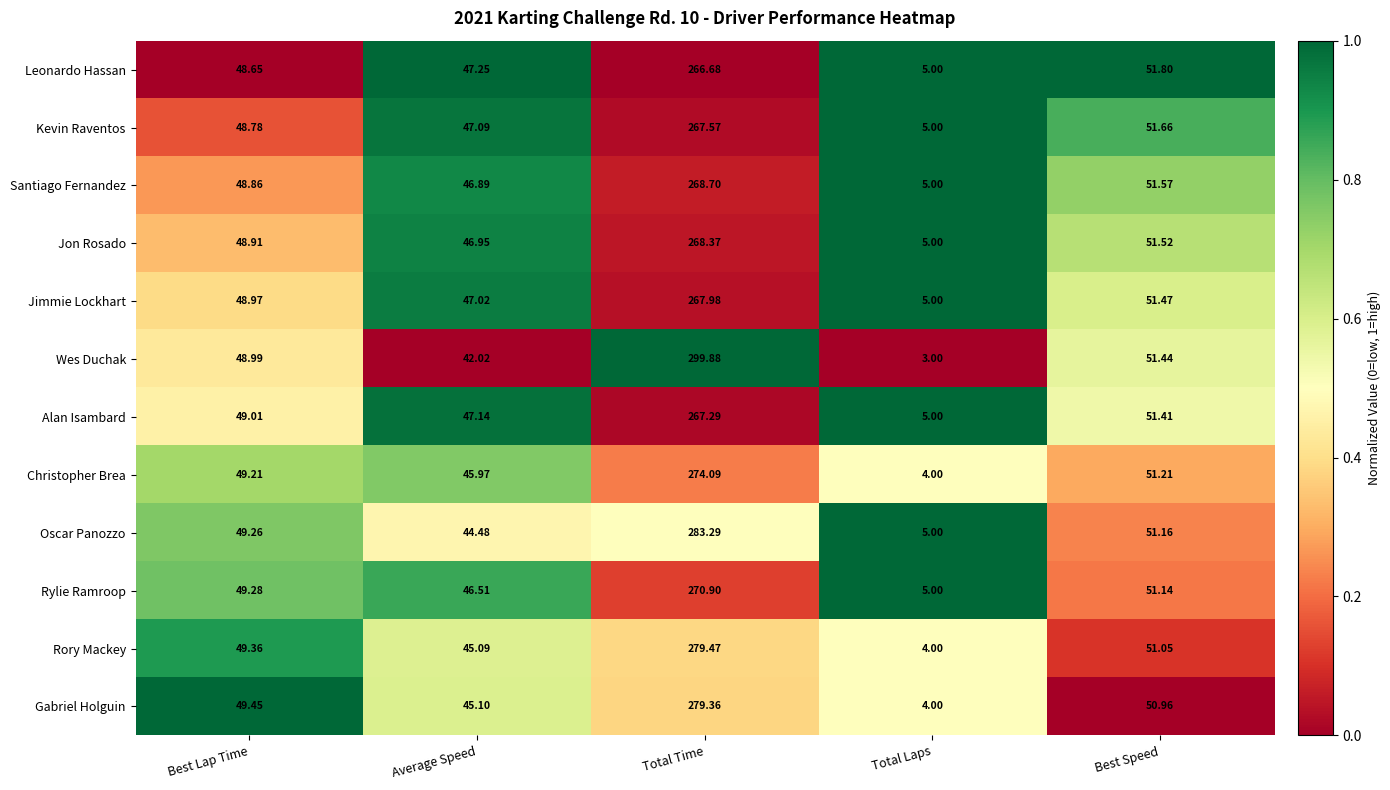

List the labels in order of Jon Rosado value, smallest first.

Total Laps, Average Speed, Best Lap Time, Best Speed, Total Time